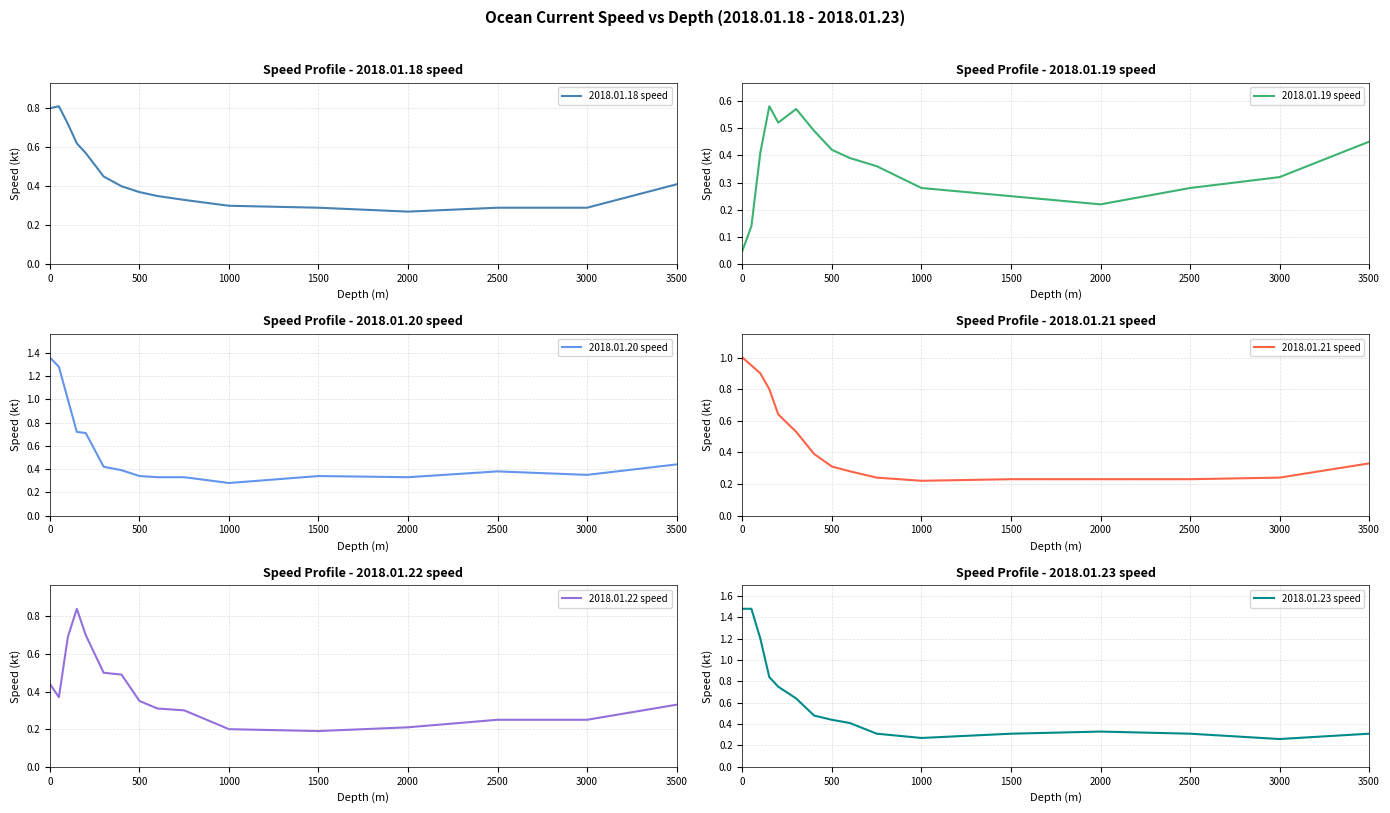

Which category has the lowest value in the 2018.01.18 speed series?

2000